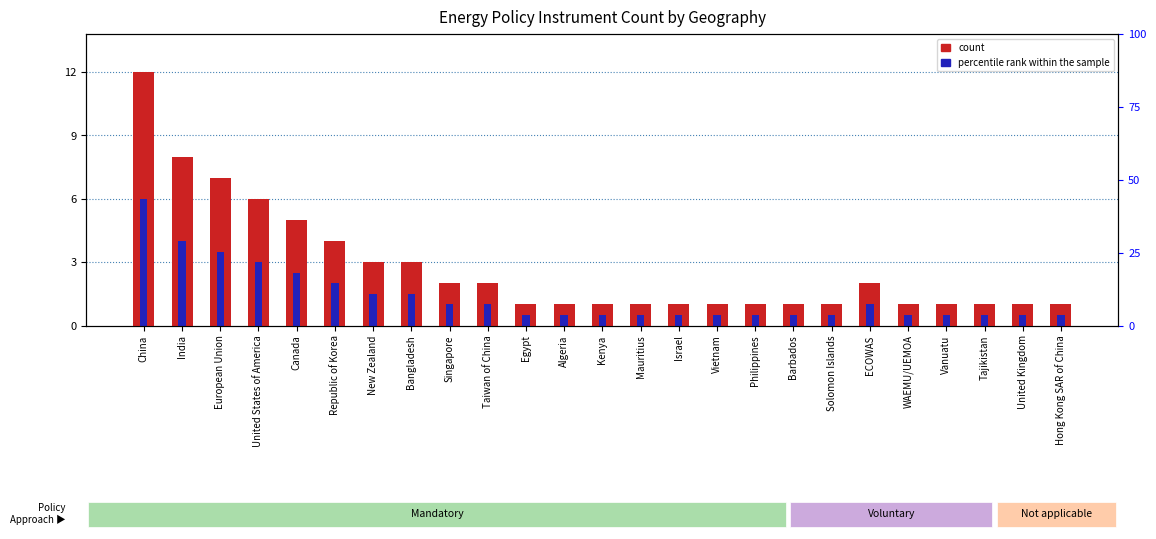

Count the number of categories in the chart.

25